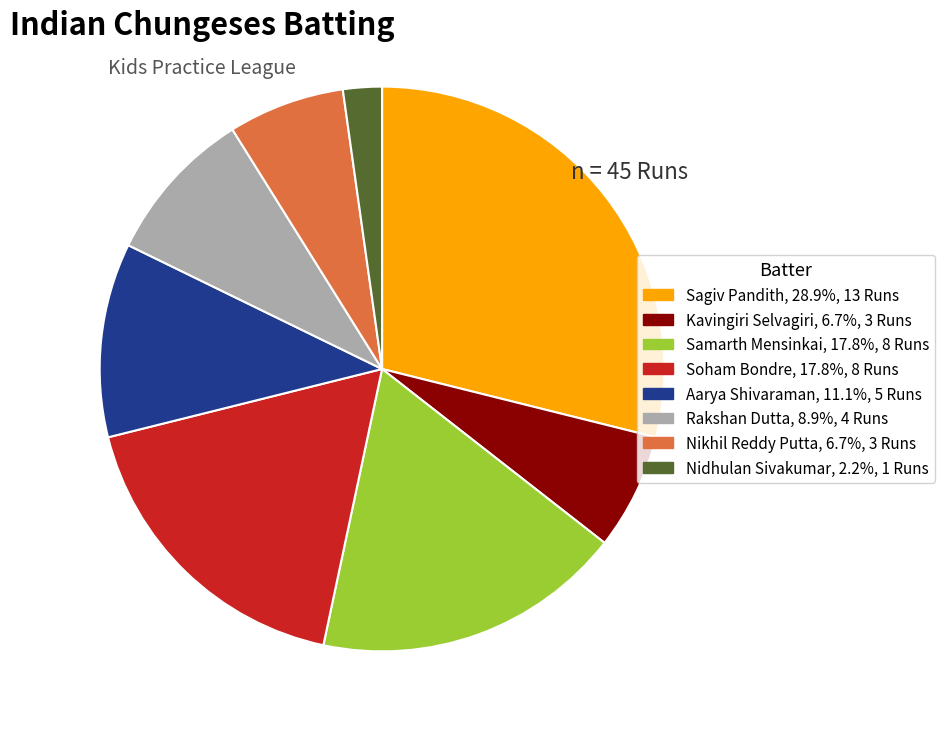

Which slice is the largest?

Sagiv Pandith